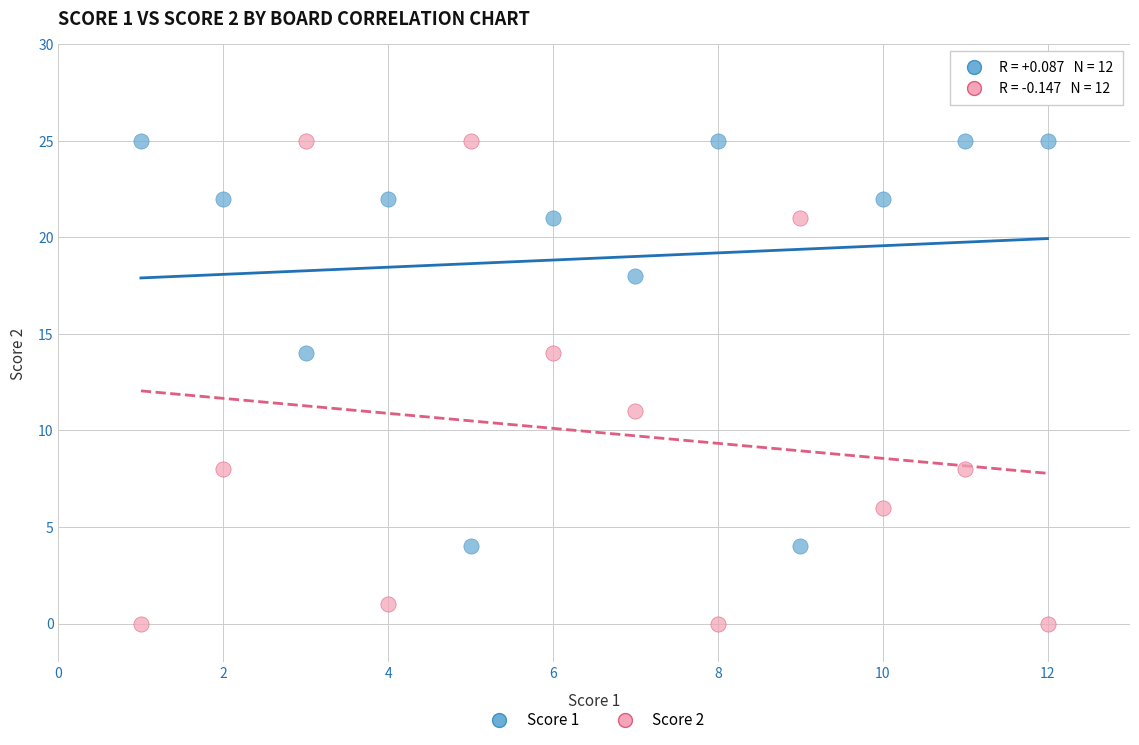

Which series contains the lowest Y value?

Score 2